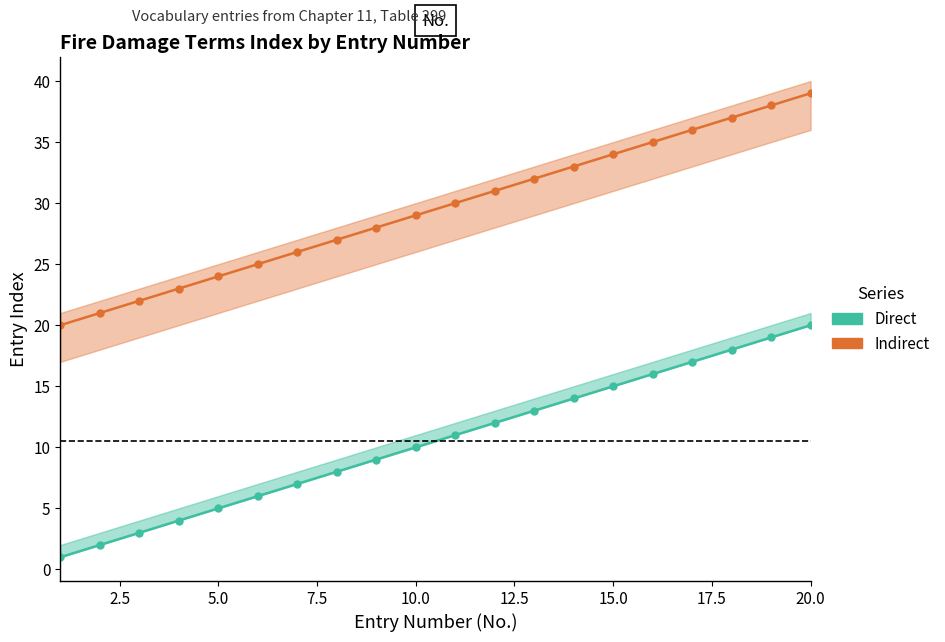

True or false: Indirect and Direct cross at least once.

False